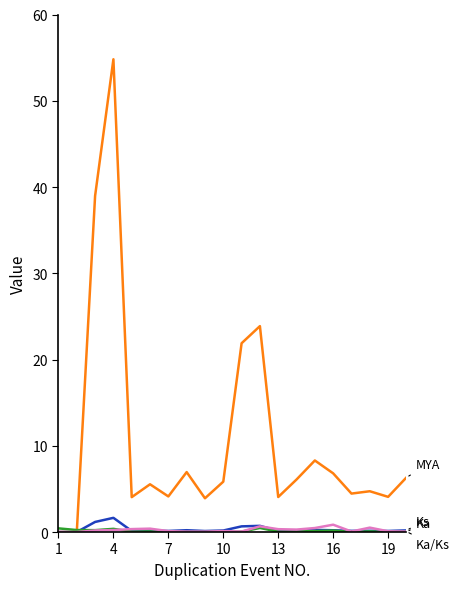

How many lines are shown in the chart?

4